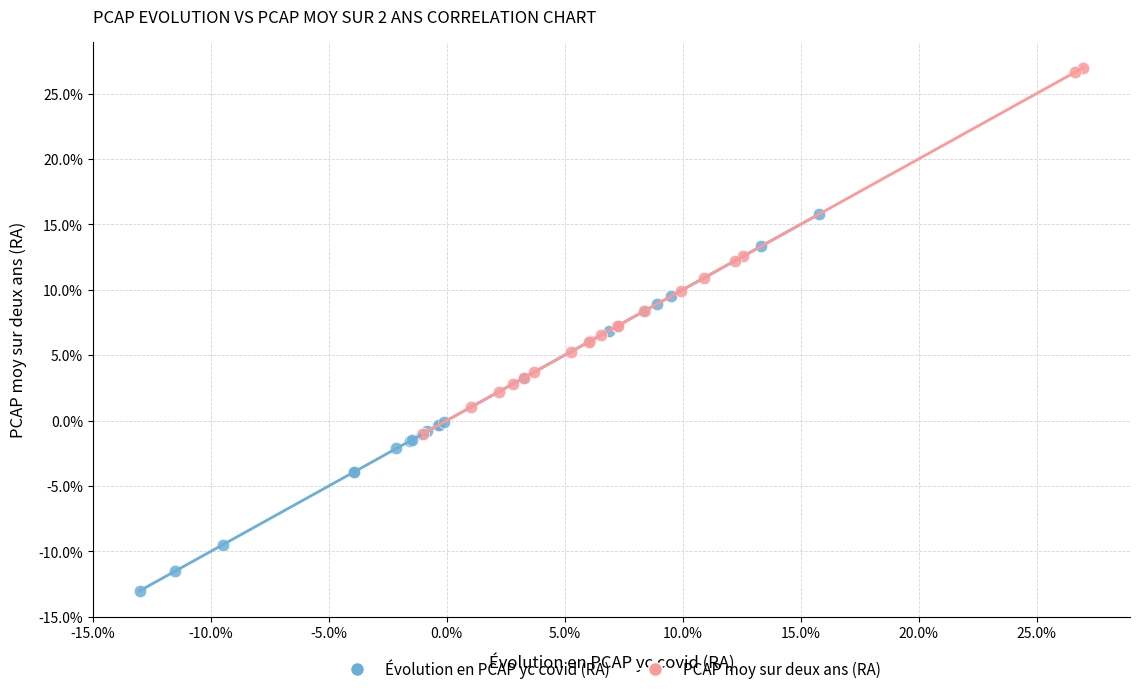

Which series has the largest Y range (max minus min)?

Évolution en PCAP yc covid (RA)